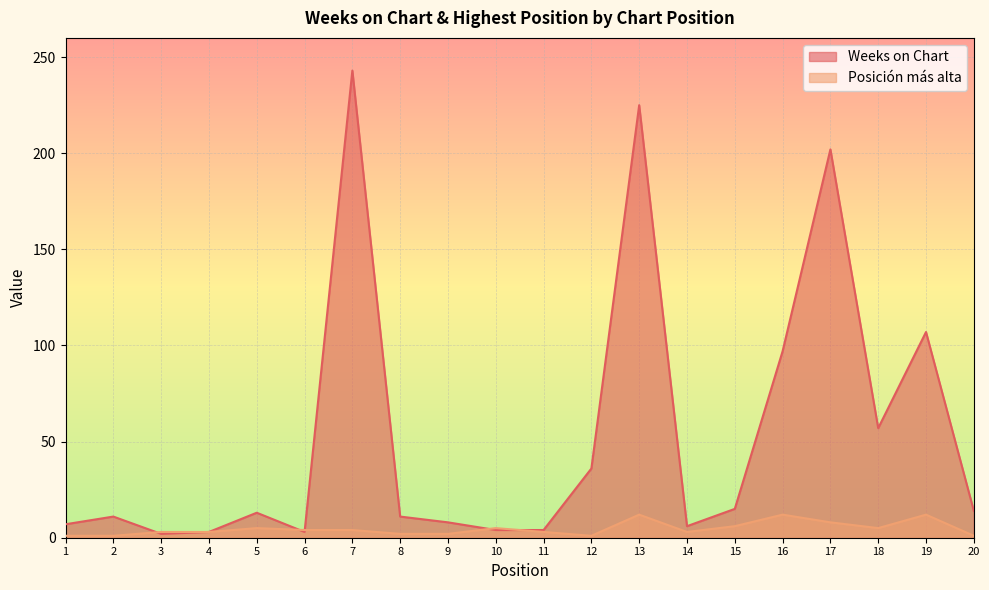

The value of Weeks on Chart at 1 is 7. True or false?

True